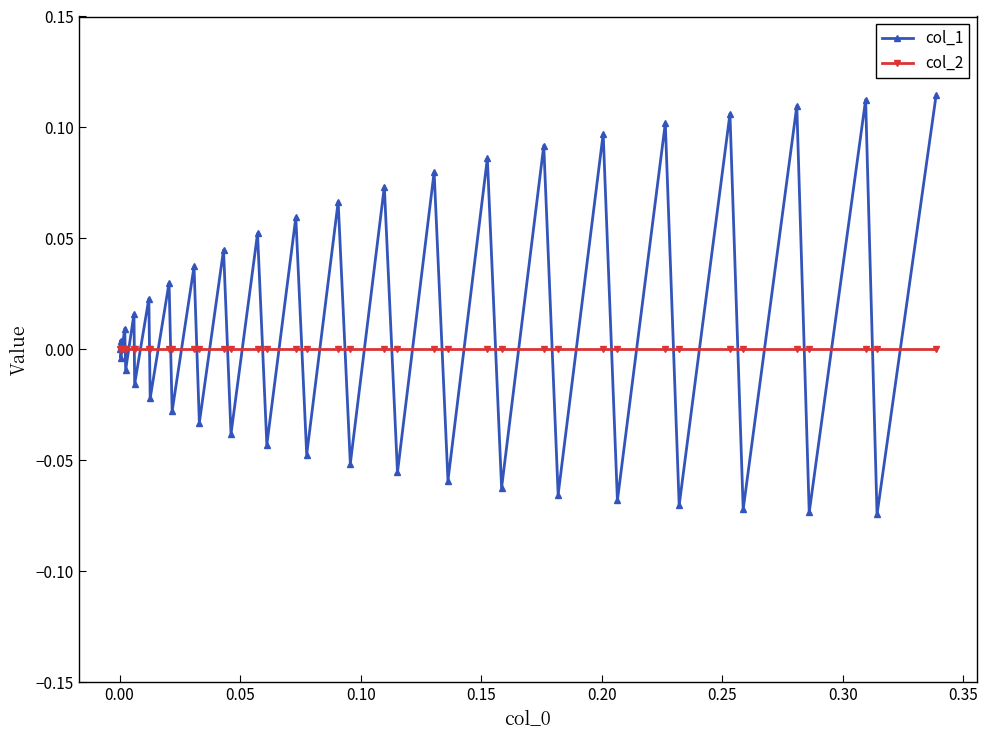

Which series has the widest spread of values?

col_1